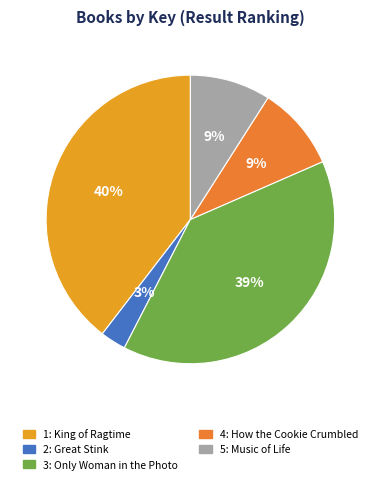

Which slice is the smallest?

Great Stink